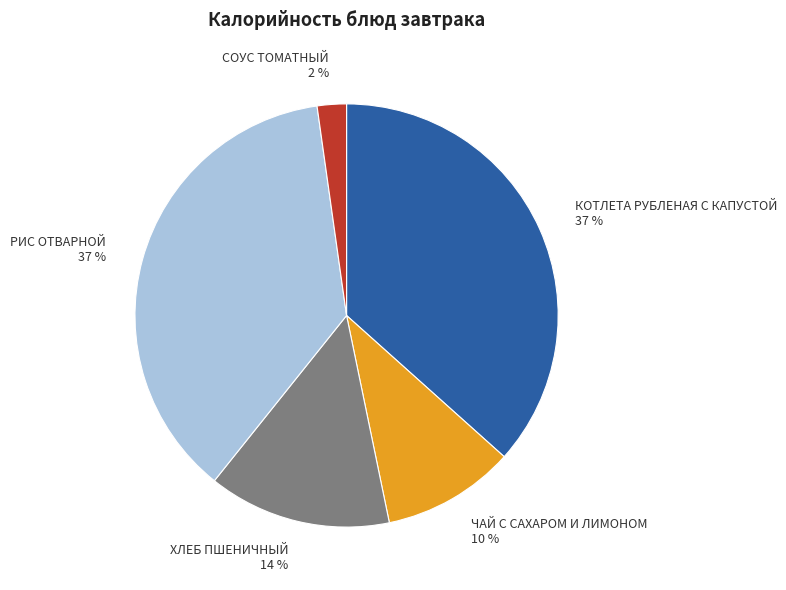

Which slice is the smallest?

СОУС ТОМАТНЫЙ